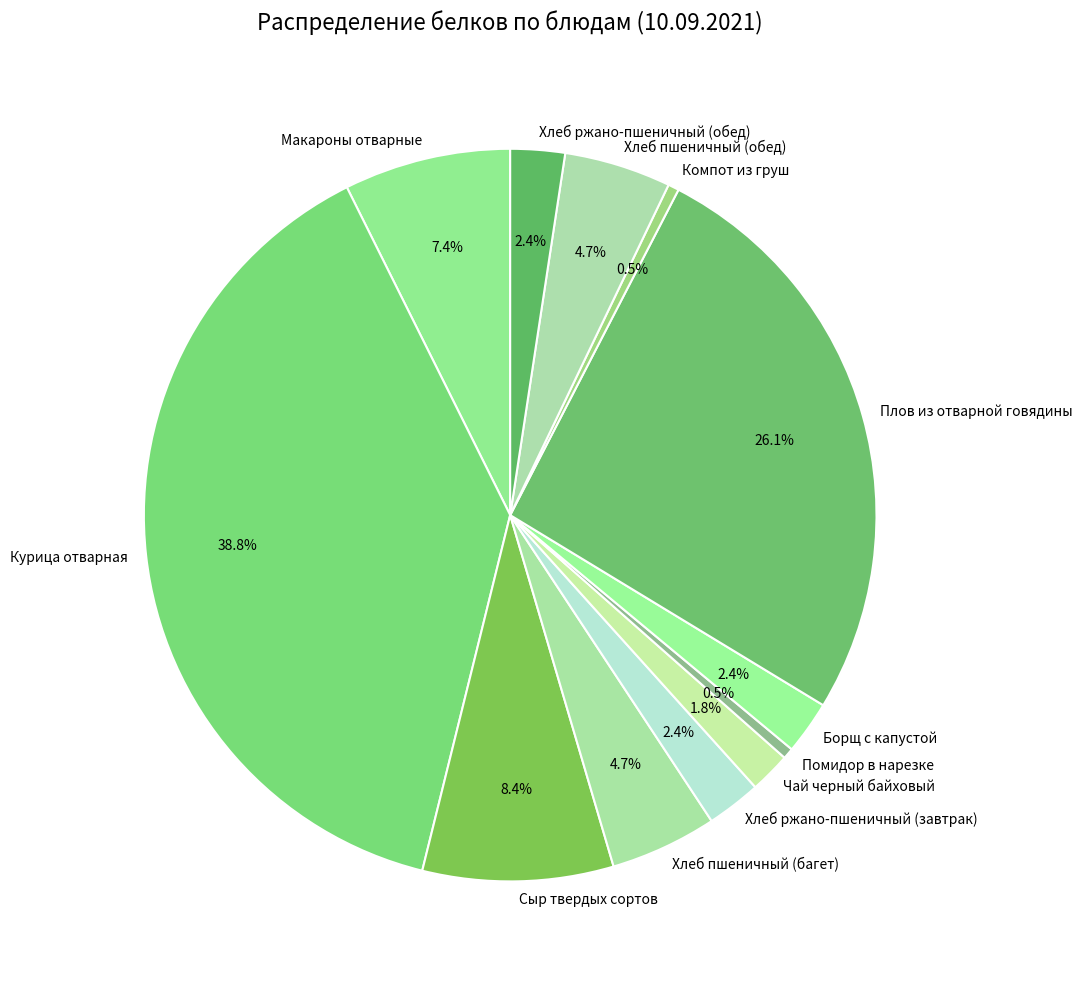

True or false: Сыр твердых сортов accounts for 8% of the total.

True